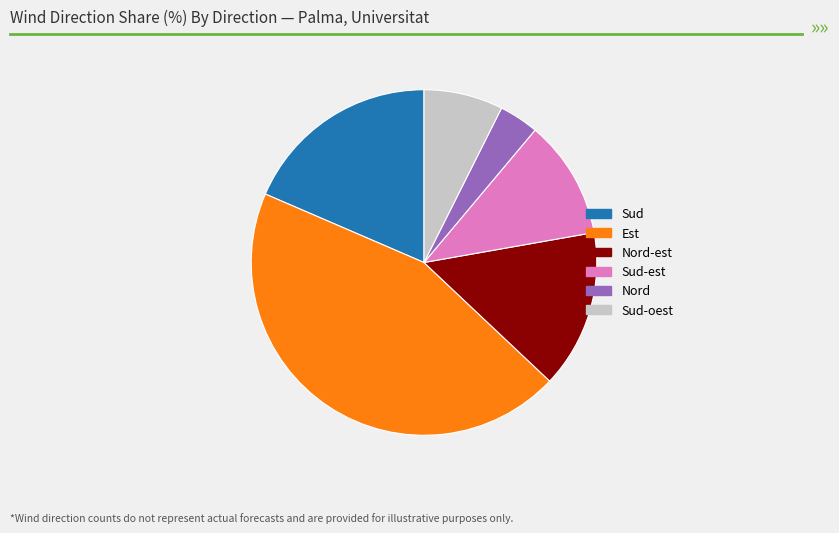

Is there any slice that represents more than half of the pie?

No